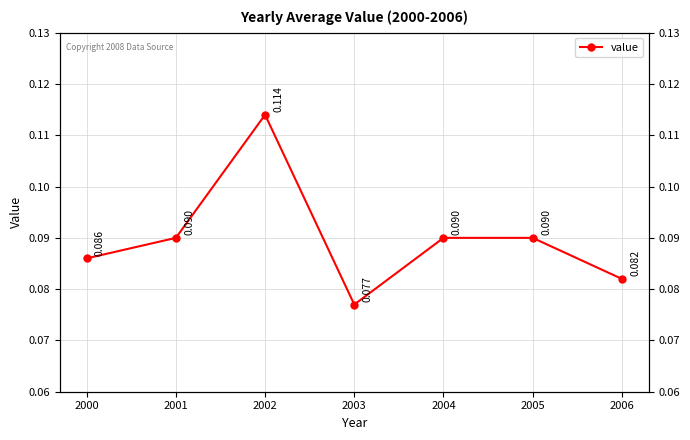

How many lines are shown in the chart?

1